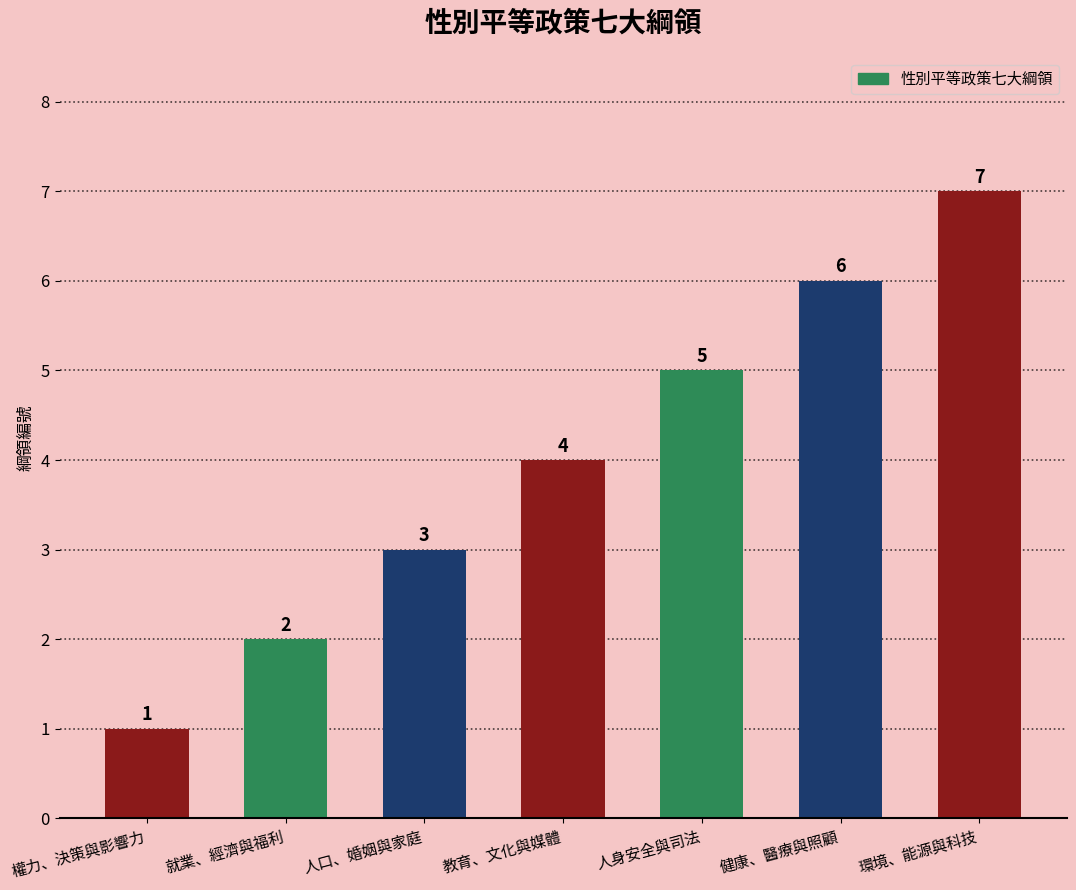

How many bars are there in total?

7